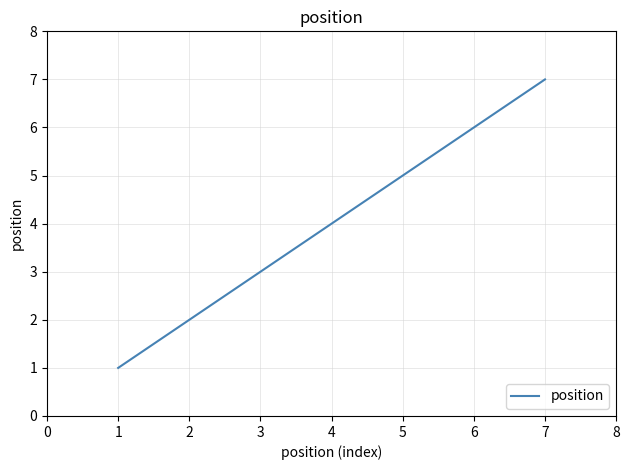

What is the greatest value displayed?

7